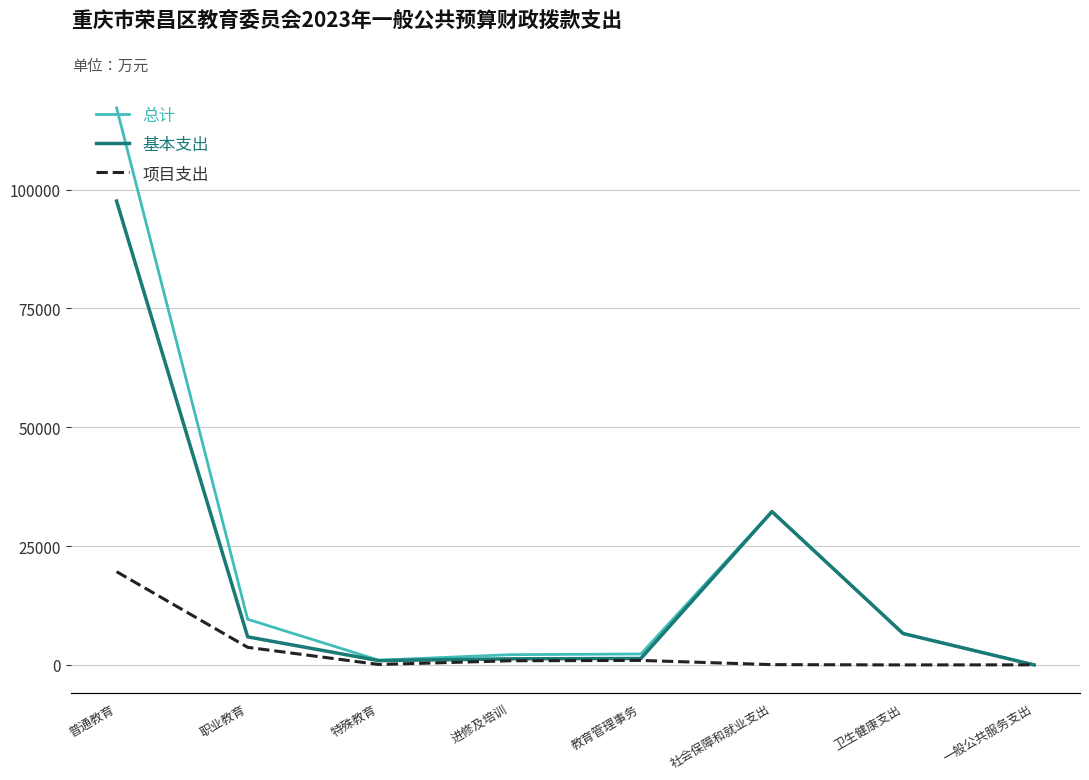

What is the difference between the 基本支出 values at 卫生健康支出 and 职业教育?

707.1